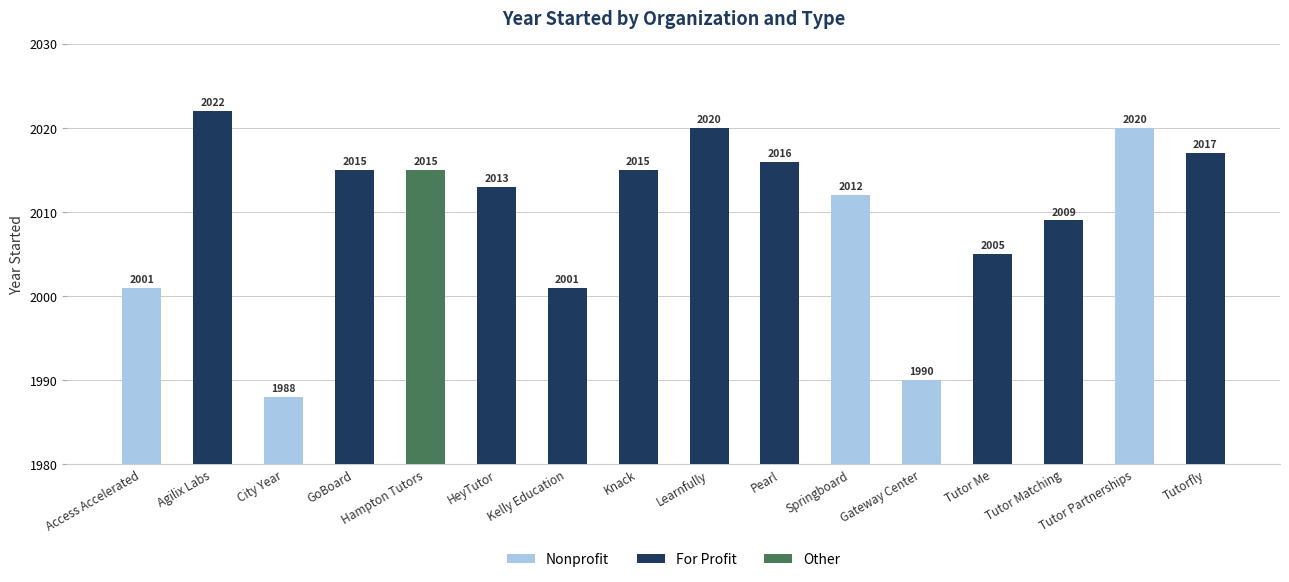

At which category does the chart reach its peak across all series?

Agilix Labs